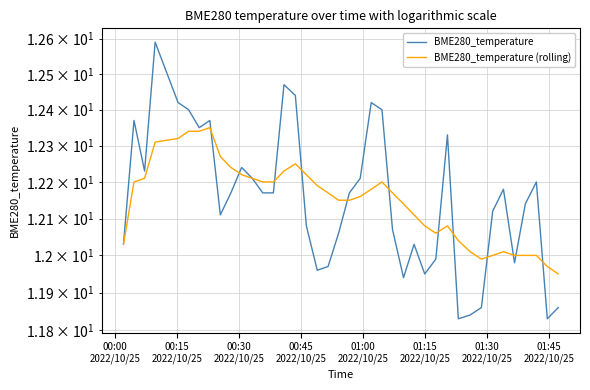

Is it true that BME280_temperature equals 21.5 at 24?

False